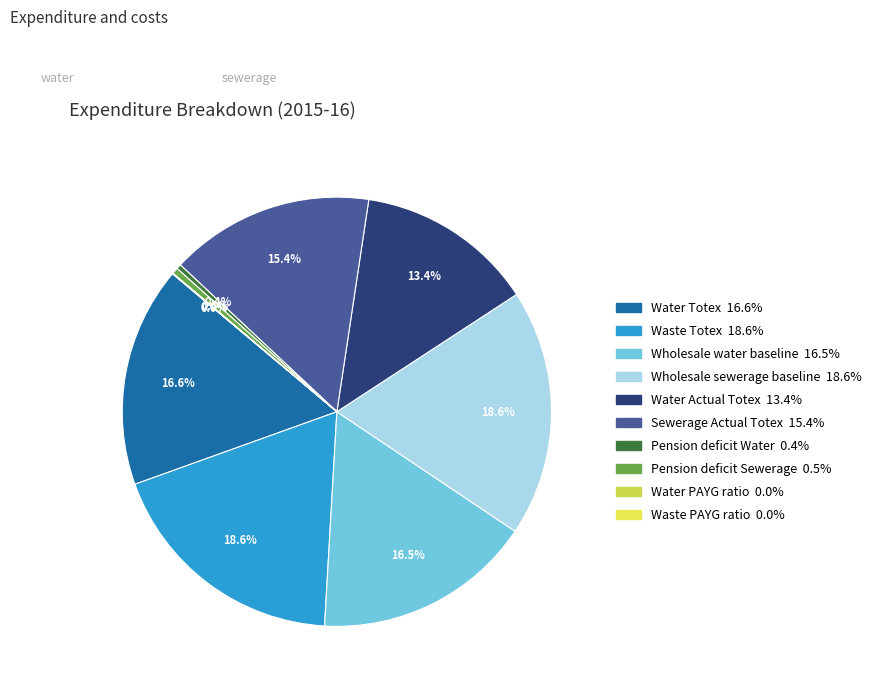

What percentage do Waste PAYG ratio and Sewerage Actual Totex together represent?

15.4%